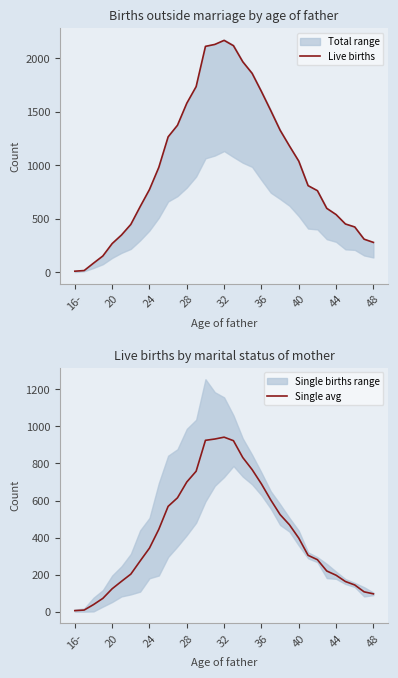

Is it true that Live births equals 3798.1 at 17?

False